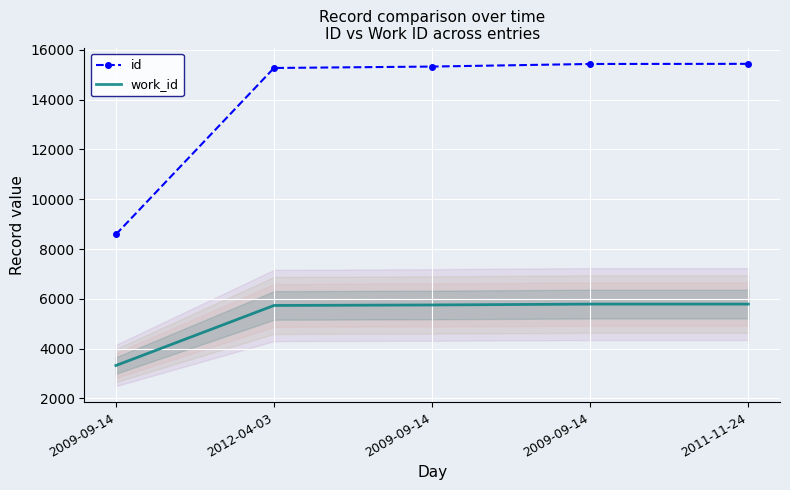

The work_id series shows 3319 at 2009-09-14. True or false?

True